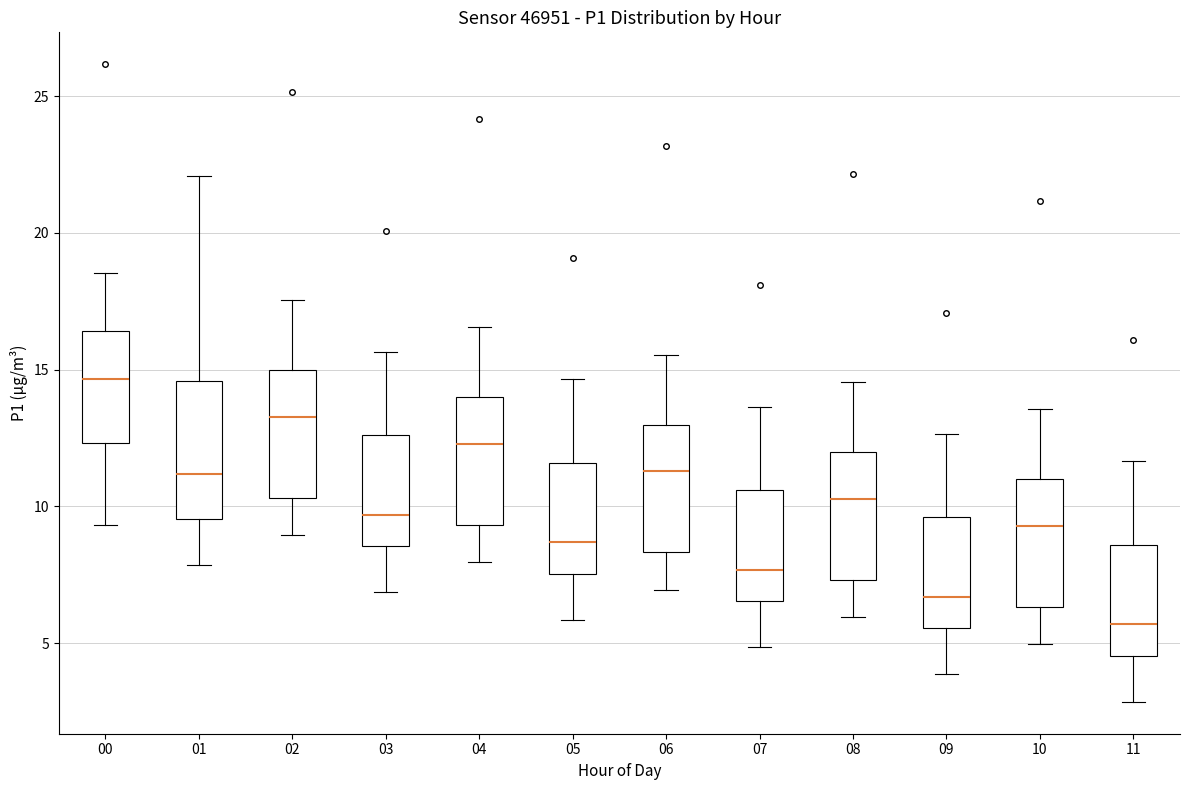

Which box's median line is the lowest?

11